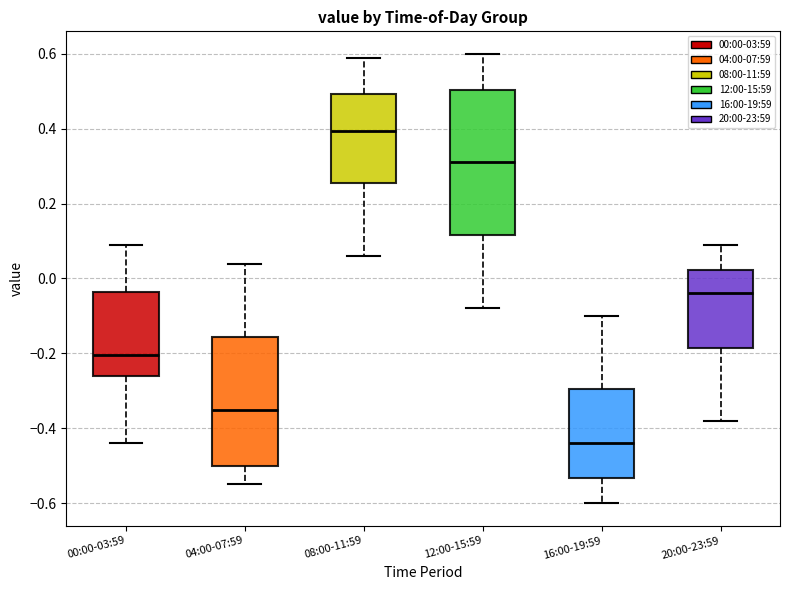

Which box has the lowest median line?

16:00-19:59